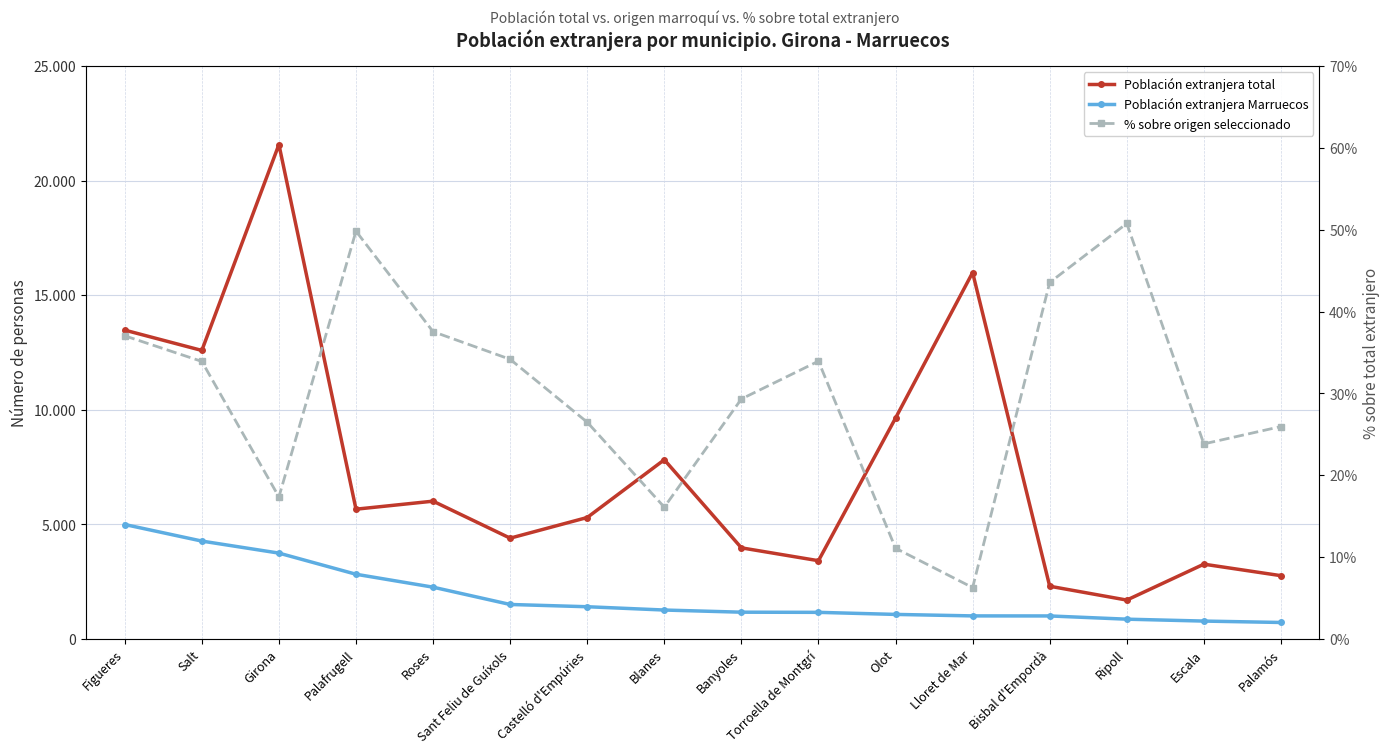

True or false: % sobre origen seleccionado and Población extranjera Marruecos intersect in this chart.

False